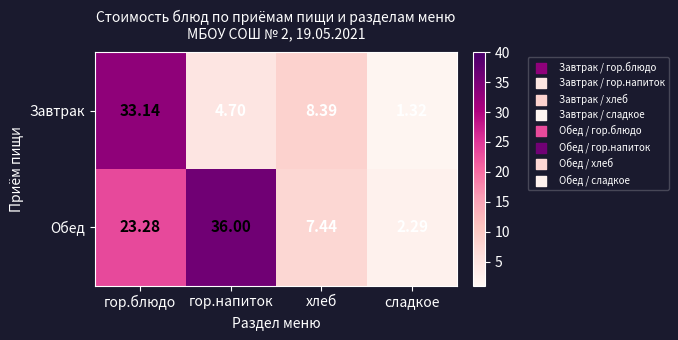

Which category has the lowest value in the Завтрак series?

сладкое